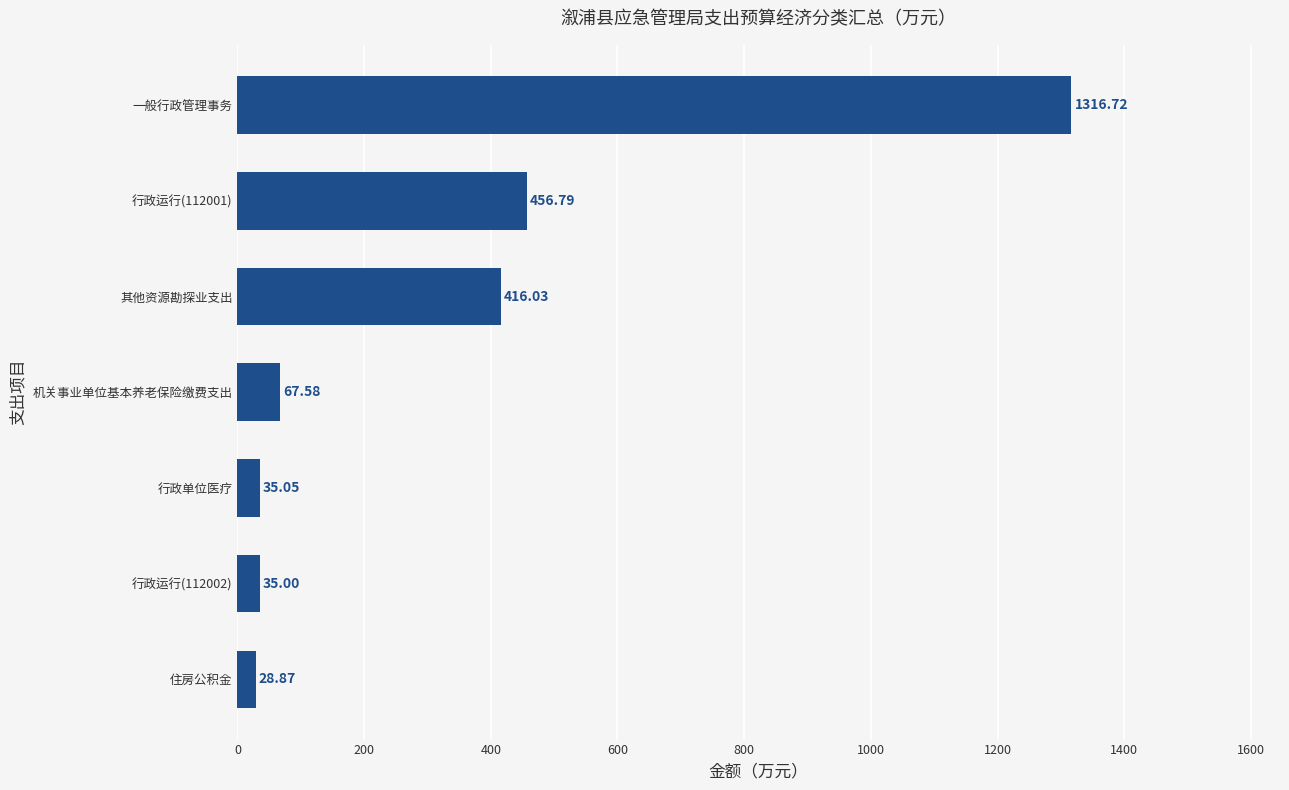

What is the difference between the values at 住房公积金 and 行政运行(112002)?

6.1